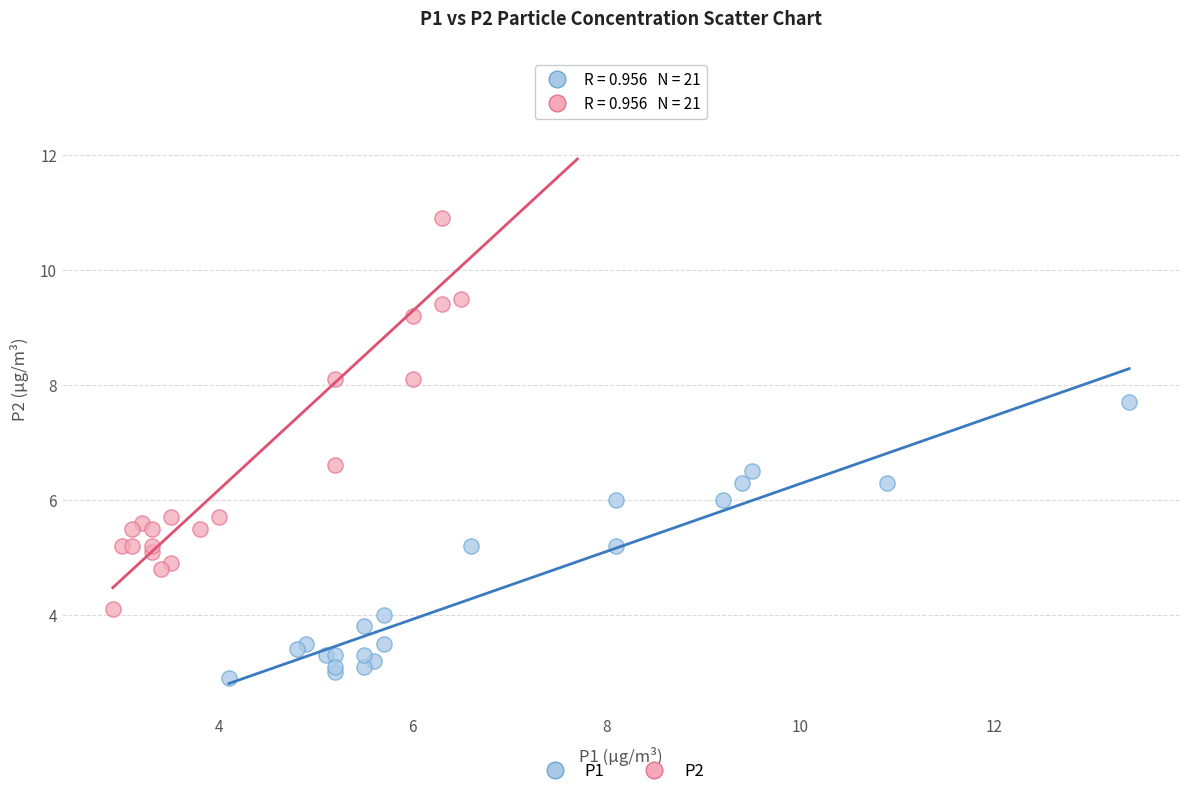

Which series reaches the maximum Y coordinate?

P2